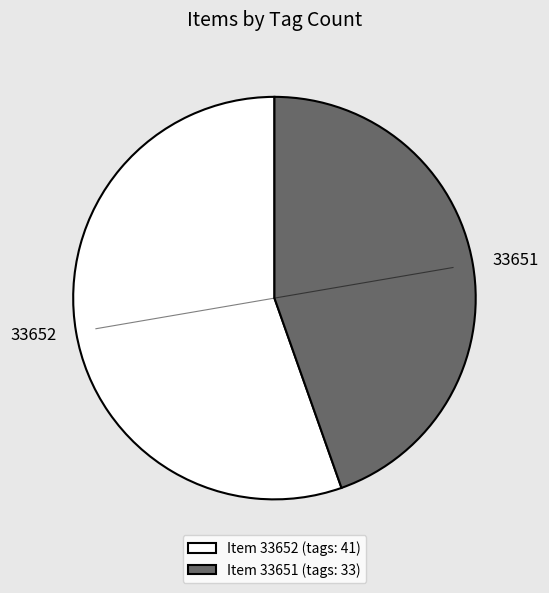

Between 33652 and 33651, which is larger?

33652